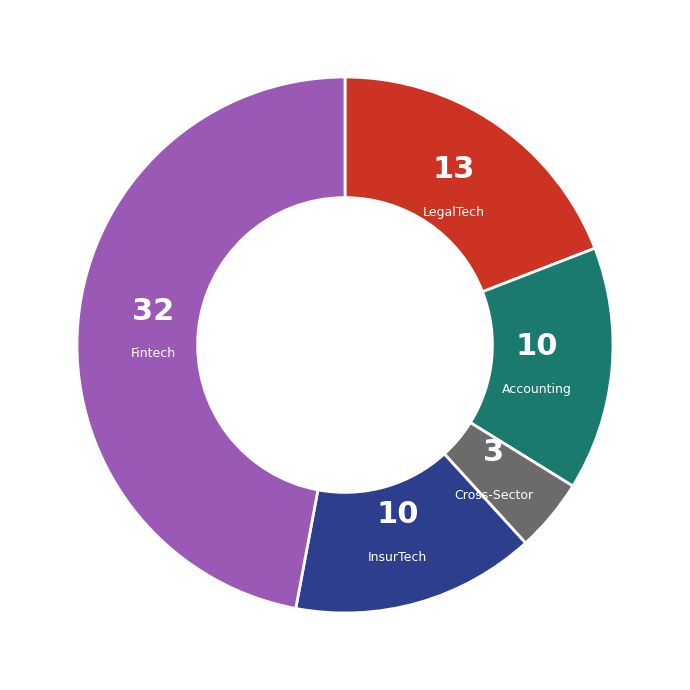

Which category has the biggest portion of the pie?

Fintech